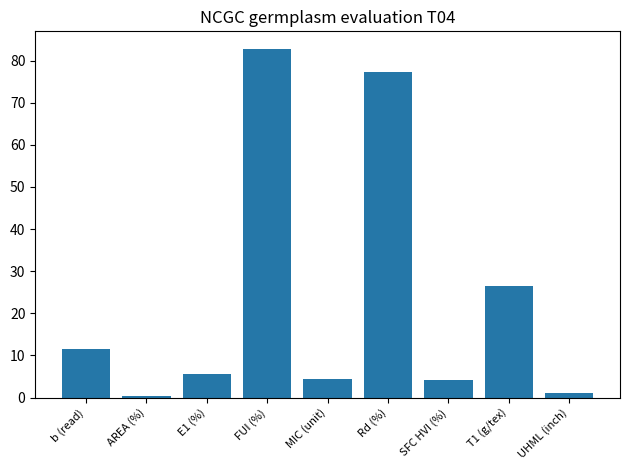

What is the value of the 8th bar from the left?

26.6